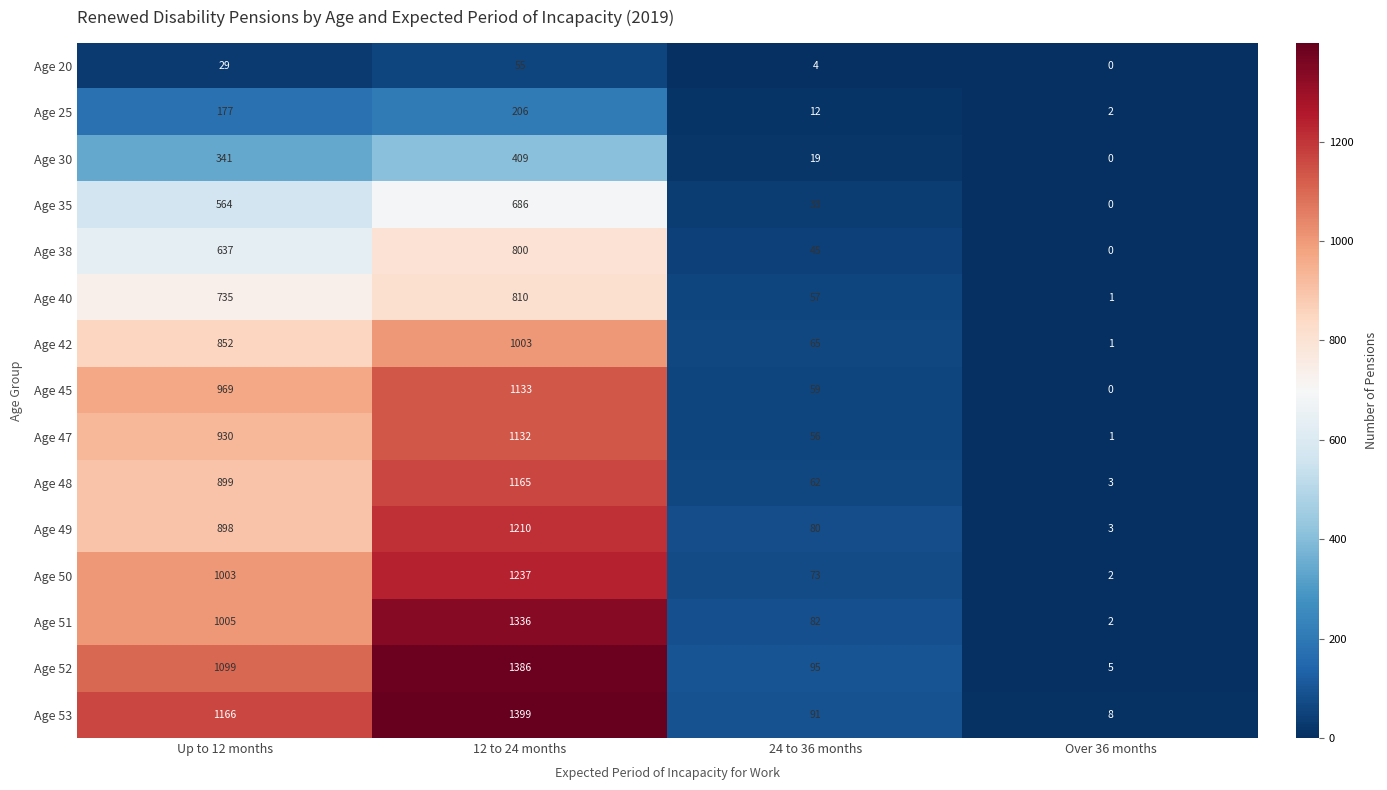

What is the maximum value for Age 50?

1237